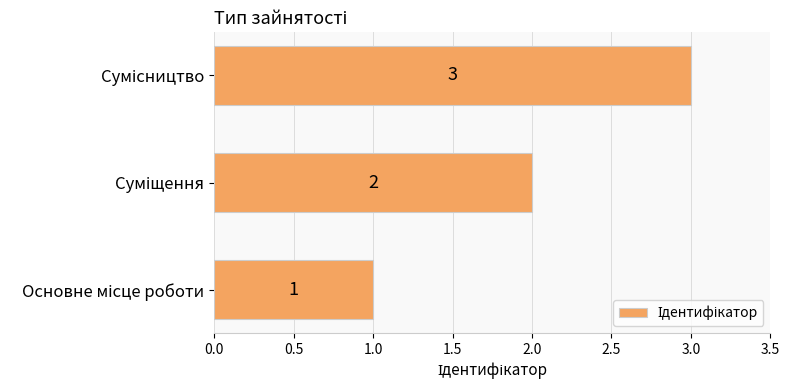

How many data points does each series have?

3